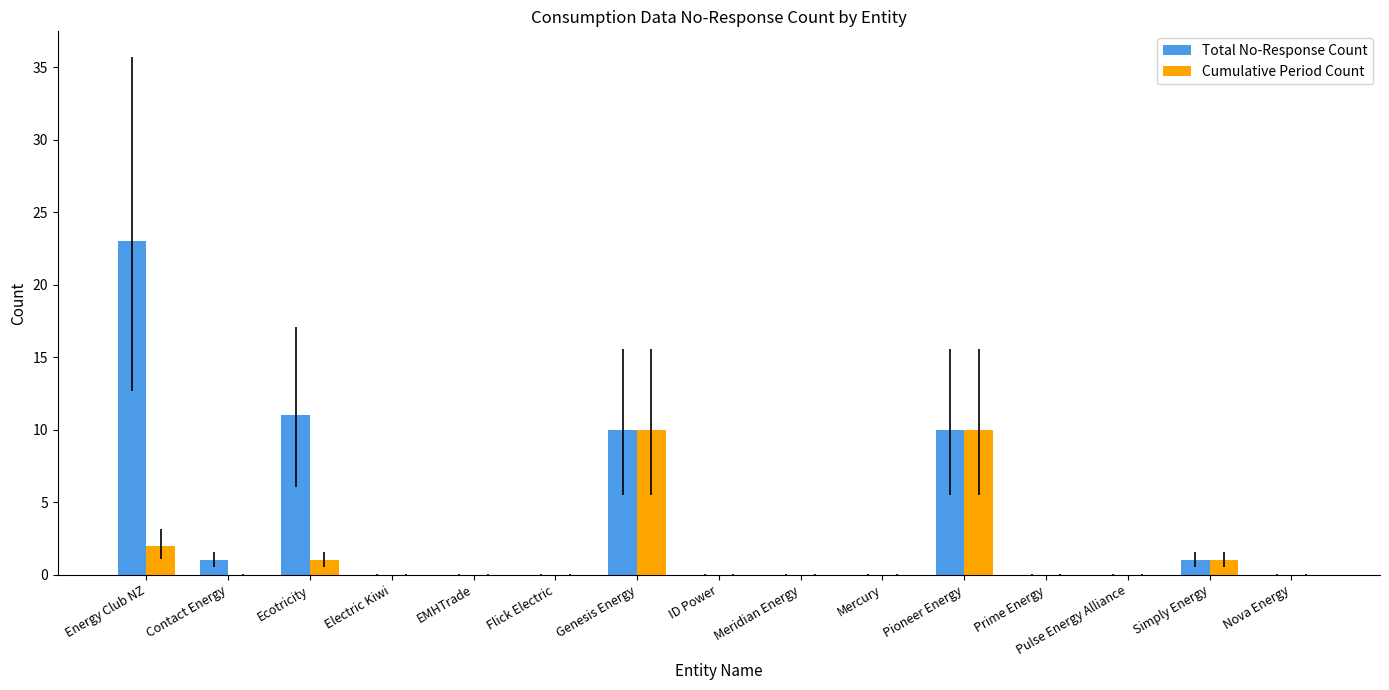

At which label does Total No-Response Count reach its peak?

Energy Club NZ